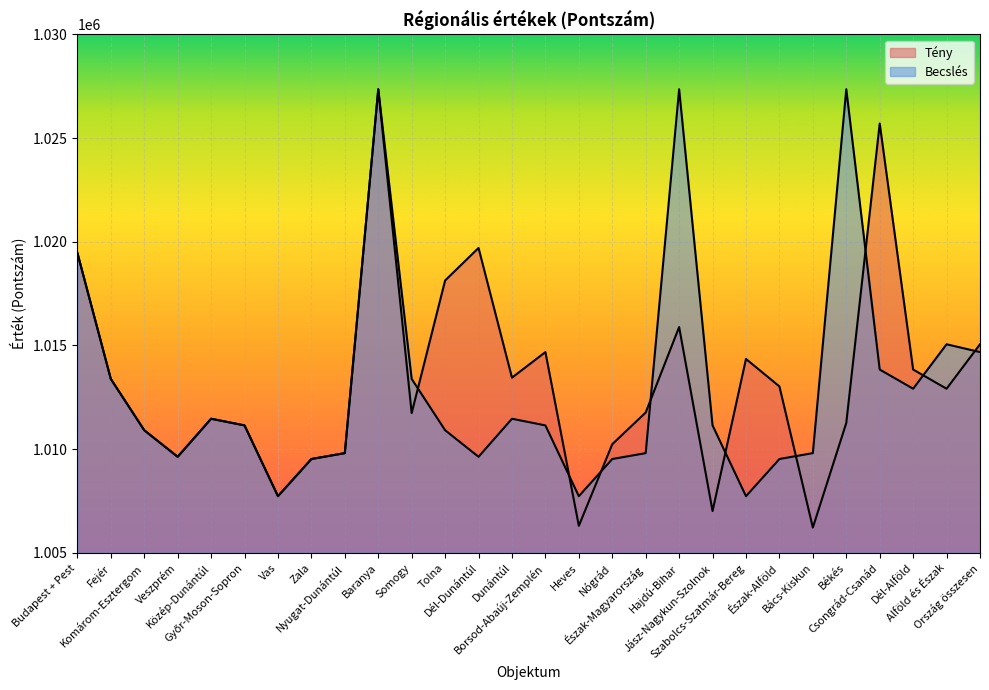

How many data points in Becslés are above 1011143?

15